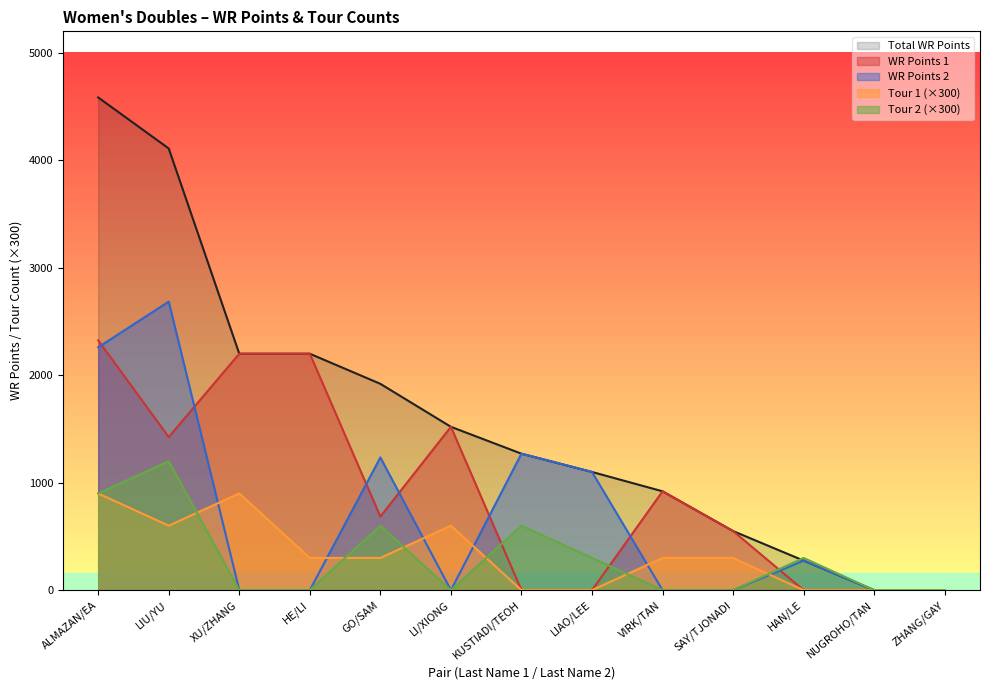

Reading right to left, extract all data points from this chart.

Total WR Points: ZHANG/GAY=0	NUGROHO/TAN=0	HAN/LE=275	SAY/TJONADI=550	VIRK/TAN=920	LIAO/LEE=1100	KUSTIADI/TEOH=1270	LI/XIONG=1520	GO/SAM=1920	HE/LI=2200	XU/ZHANG=2200	LIU/YU=4110	ALMAZAN/EA=4585
WR Points 1: ZHANG/GAY=0	NUGROHO/TAN=0	HAN/LE=0	SAY/TJONADI=550	VIRK/TAN=920	LIAO/LEE=0	KUSTIADI/TEOH=0	LI/XIONG=1520	GO/SAM=685	HE/LI=2200	XU/ZHANG=2200	LIU/YU=1425	ALMAZAN/EA=2325
WR Points 2: ZHANG/GAY=0	NUGROHO/TAN=0	HAN/LE=275	SAY/TJONADI=0	VIRK/TAN=0	LIAO/LEE=1100	KUSTIADI/TEOH=1270	LI/XIONG=0	GO/SAM=1235	HE/LI=0	XU/ZHANG=0	LIU/YU=2685	ALMAZAN/EA=2260
Tour 1: ZHANG/GAY=0	NUGROHO/TAN=0	HAN/LE=0	SAY/TJONADI=300	VIRK/TAN=300	LIAO/LEE=0	KUSTIADI/TEOH=0	LI/XIONG=600	GO/SAM=300	HE/LI=300	XU/ZHANG=900	LIU/YU=600	ALMAZAN/EA=900
Tour 2: ZHANG/GAY=0	NUGROHO/TAN=0	HAN/LE=300	SAY/TJONADI=0	VIRK/TAN=0	LIAO/LEE=300	KUSTIADI/TEOH=600	LI/XIONG=0	GO/SAM=600	HE/LI=0	XU/ZHANG=0	LIU/YU=1200	ALMAZAN/EA=900